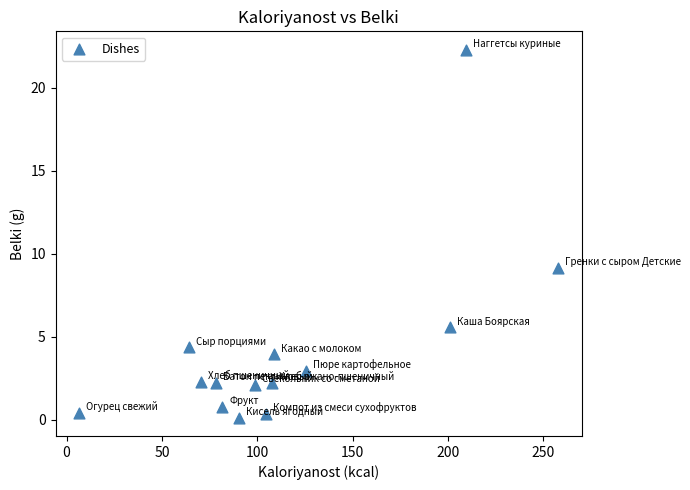

What is the range of Y values (max minus min)?

22.1